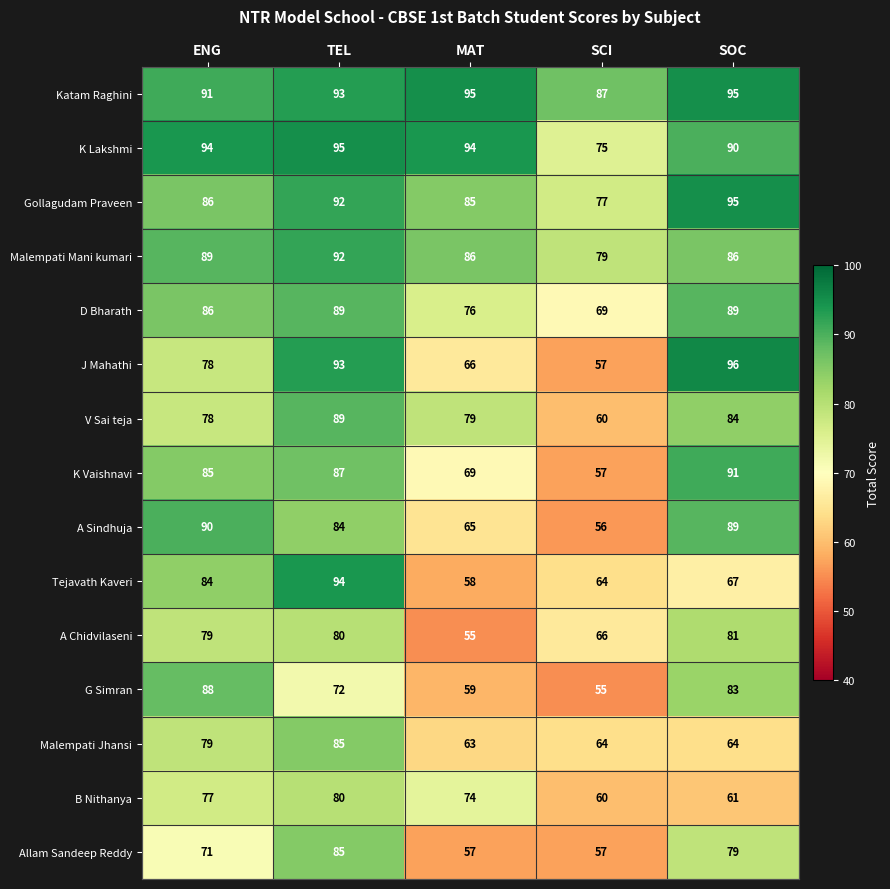

What is the smallest value displayed?

55